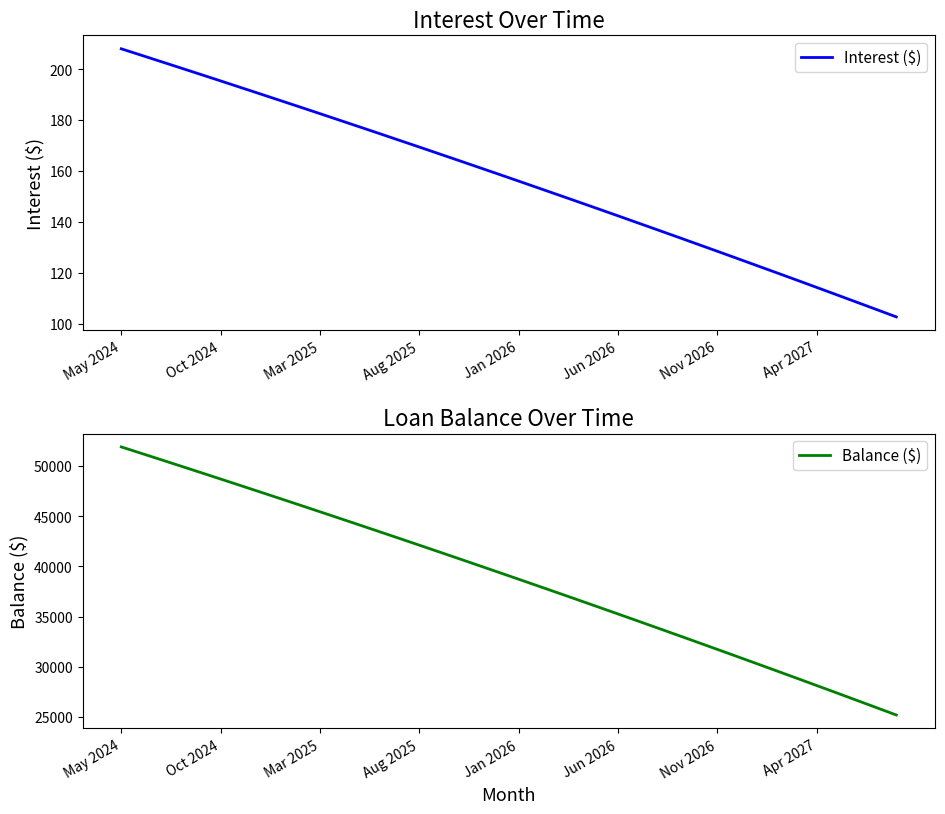

Reading right to left, what are all the values shown in this chart?

Interest ($): 102.7	105.6	108.5	111.4	114.2	117.1	120.0	122.8	125.6	128.4	131.2	134.0	136.8	139.6	142.3	145.1	147.8	150.6	153.3	156.0	158.7	161.4	164.1	166.7	169.4	172.0	174.7	177.3	179.9	182.5	185.1	187.7	190.2	192.8	195.3	197.9	200.4	202.9	205.5	208.0
Balance ($): 25201.0	25938.0	26672.0	27404.0	28133.0	28859.0	29582.0	30302.0	31019.0	31733.0	32445.0	33154.0	33860.0	34563.0	35263.0	35961.0	36656.0	37348.0	38037.0	38724.0	39408.0	40089.0	40768.0	41444.0	42117.0	42788.0	43456.0	44121.0	44784.0	45444.0	46102.0	46757.0	47409.0	48059.0	48706.0	49351.0	49993.0	50633.0	51270.0	51905.0